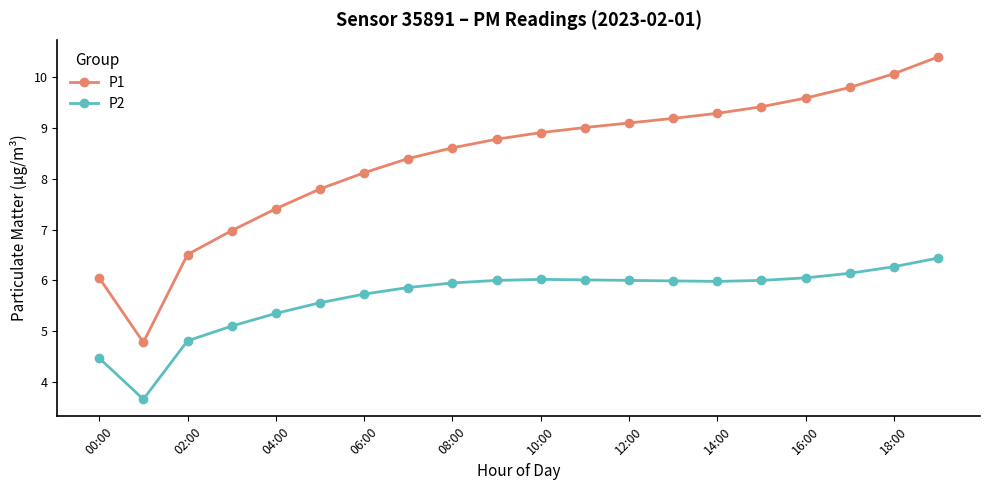

What is the value of the P2 point at the 7th from the left?

5.7